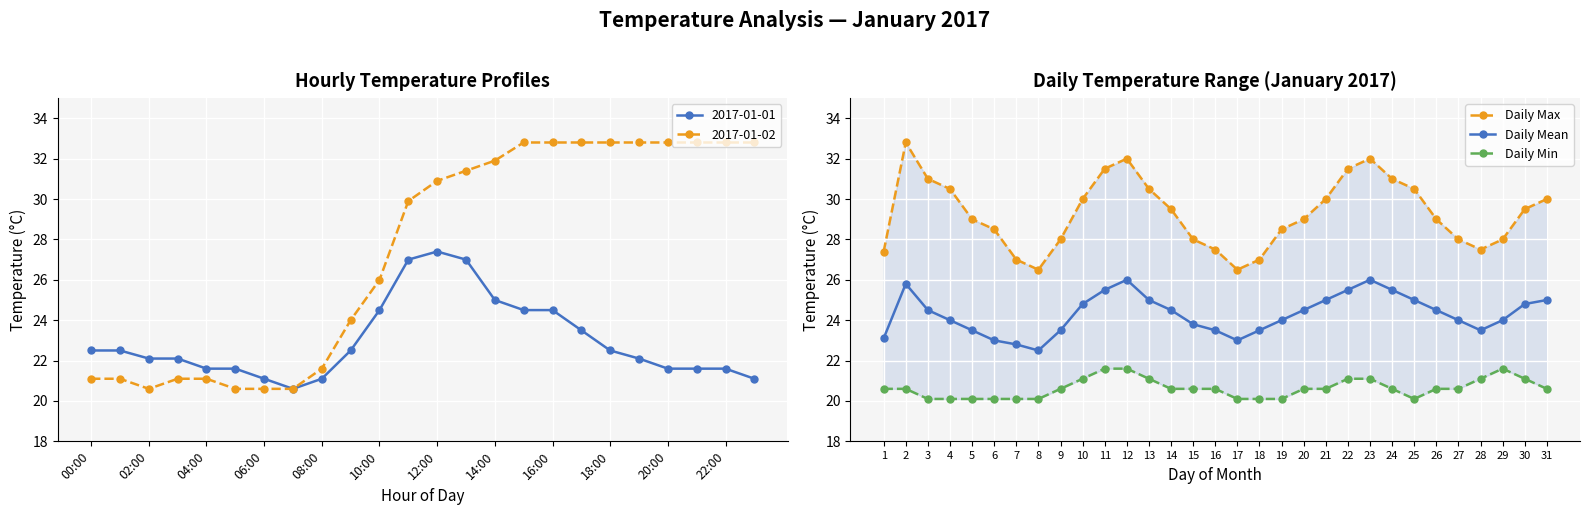

What is the sum of all Daily Max values?

907.7